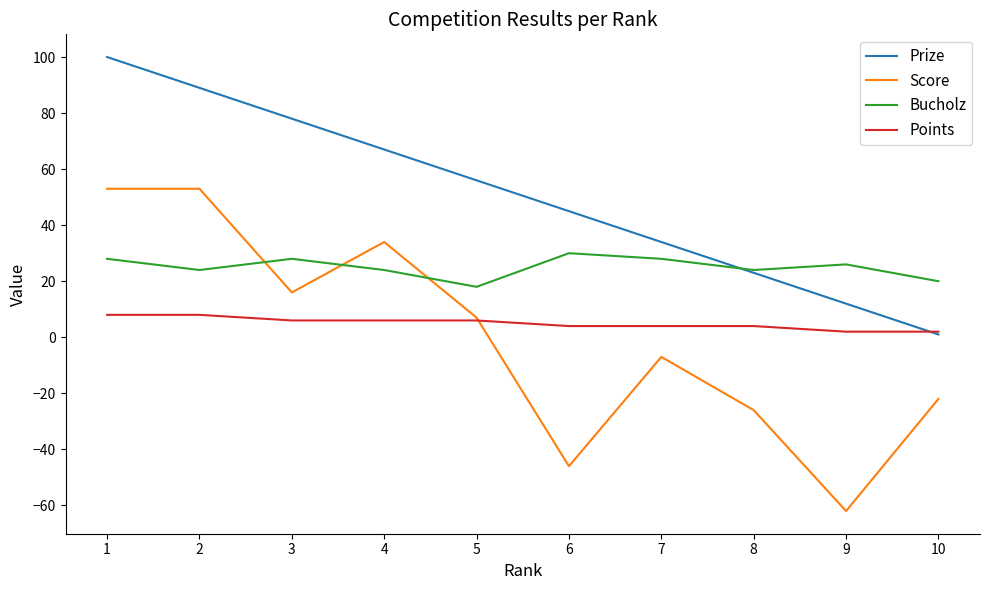

At which category does the chart reach its peak across all series?

1